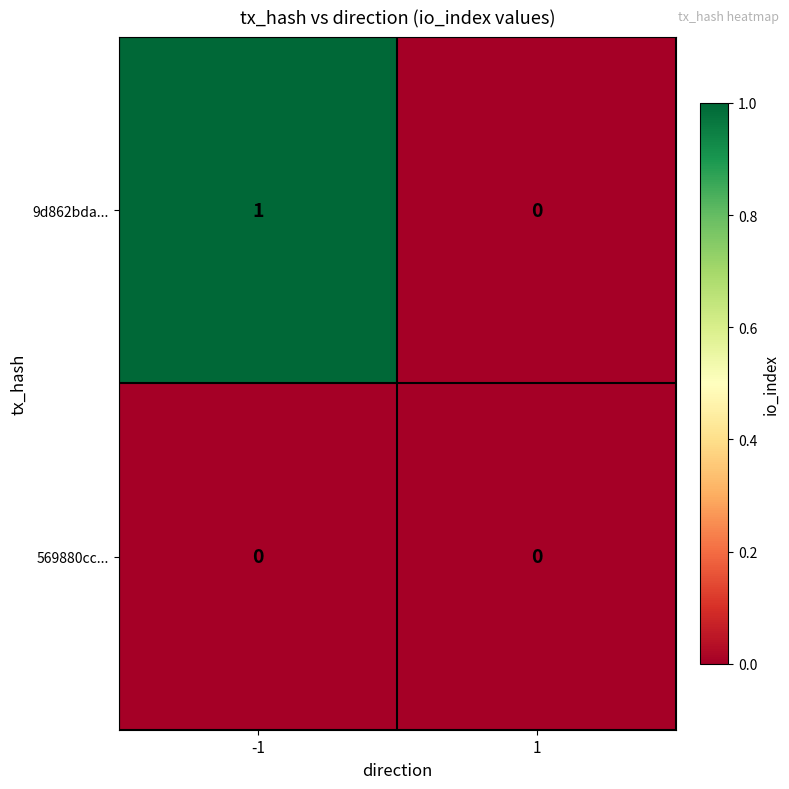

Which series has the largest range (max minus min)?

9d862bda...